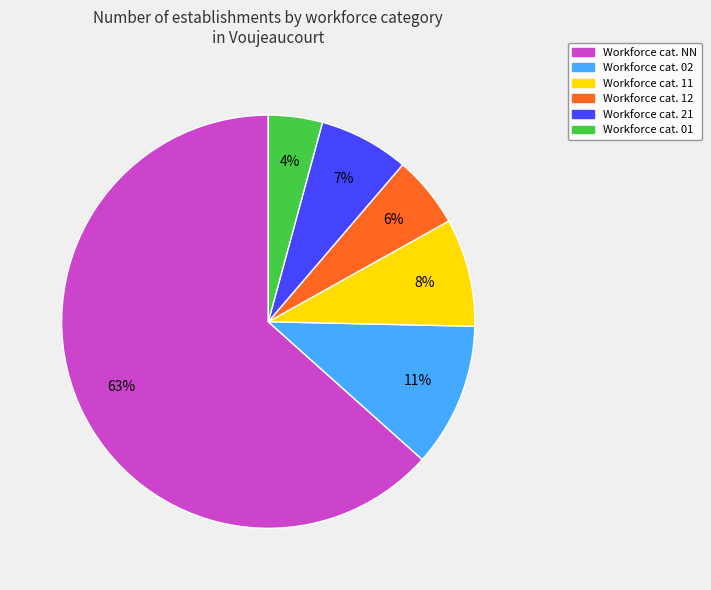

Is there a majority slice in this chart?

Yes